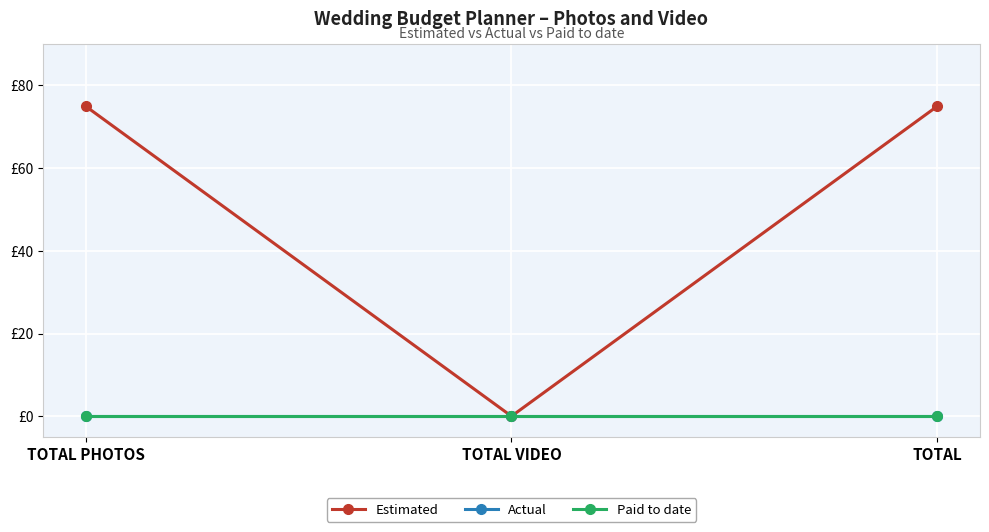

Reading left to right, transcribe all the data shown in this chart.

Estimated: TOTAL PHOTOS=75	TOTAL VIDEO=0	TOTAL=75
Actual: TOTAL PHOTOS=0	TOTAL VIDEO=0	TOTAL=0
Paid to date: TOTAL PHOTOS=0	TOTAL VIDEO=0	TOTAL=0